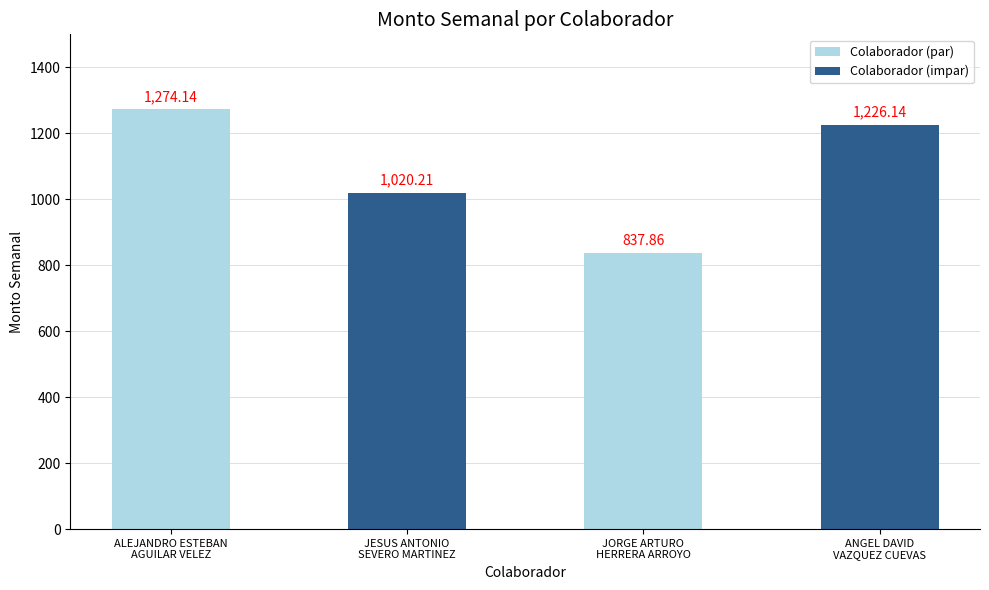

List the labels in order of value, smallest first.

JORGE ARTURO
HERRERA ARROYO, JESUS ANTONIO
SEVERO MARTINEZ, ANGEL DAVID
VAZQUEZ CUEVAS, ALEJANDRO ESTEBAN
AGUILAR VELEZ